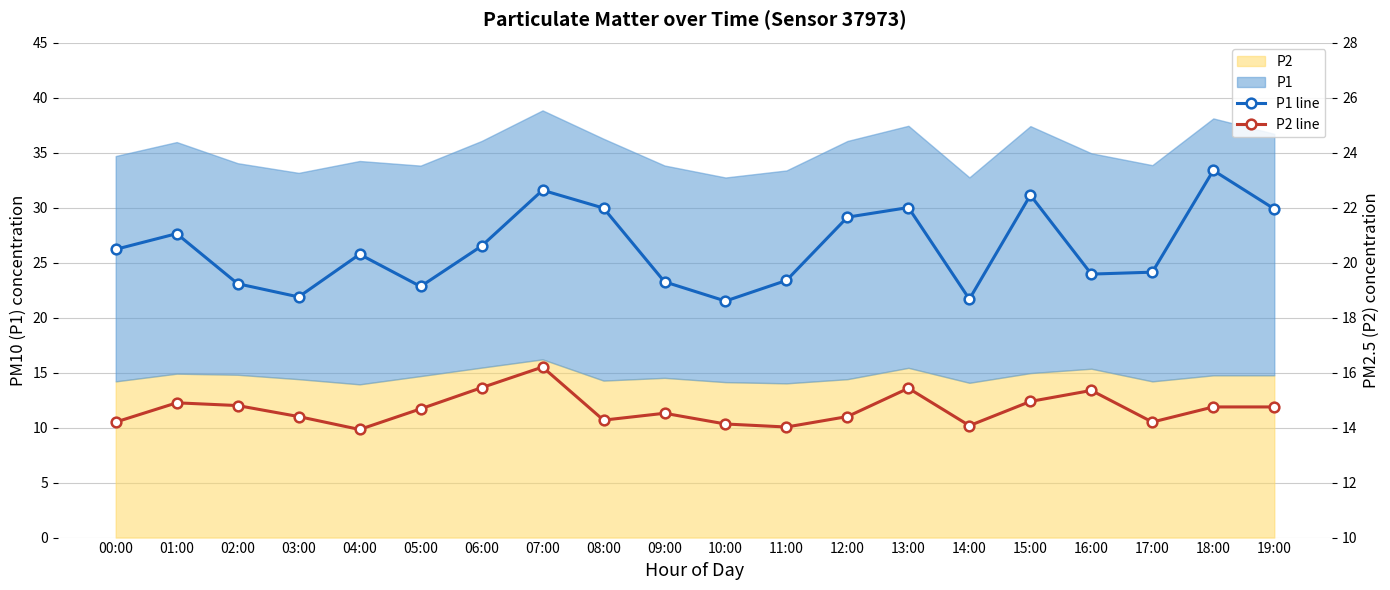

The P1 line series shows 18.7 at 14:00. True or false?

True